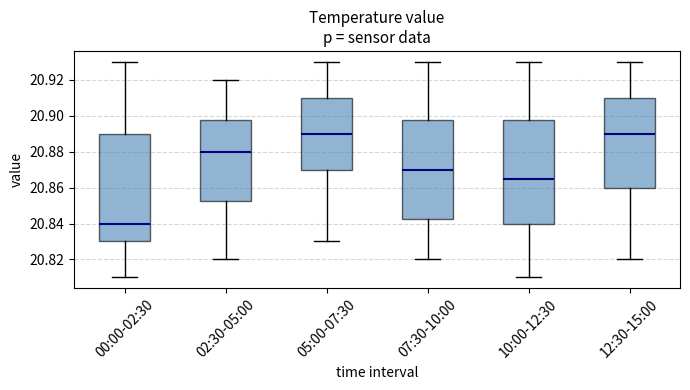

Reading left to right, transcribe this box plot: for each box, give where its median line is, the range the box spans, and where its two whiskers end, as read against the y-axis. The values are not printed on the chart, so give them approximately, as read against the axis.

00:00-02:30: median 20.840, box 20.830 to 20.890, whiskers 20.810 to 20.930
02:30-05:00: median 20.880, box 20.852 to 20.898, whiskers 20.820 to 20.920
05:00-07:30: median 20.890, box 20.870 to 20.910, whiskers 20.830 to 20.930
07:30-10:00: median 20.870, box 20.842 to 20.898, whiskers 20.820 to 20.930
10:00-12:30: median 20.866, box 20.840 to 20.898, whiskers 20.810 to 20.930
12:30-15:00: median 20.890, box 20.860 to 20.910, whiskers 20.820 to 20.930